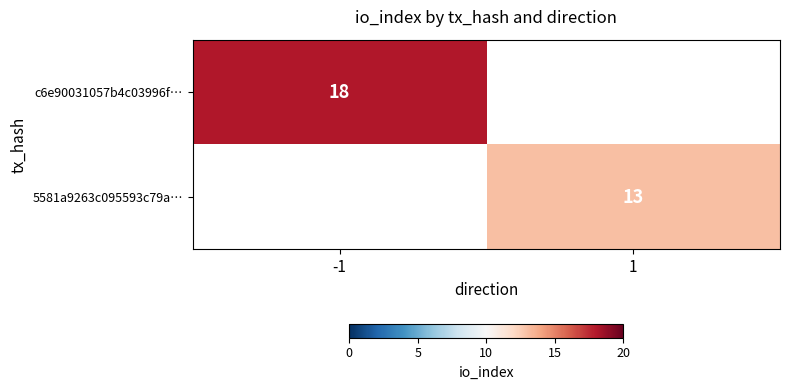

The c6e90031057b4c03996f… series shows 9 at -1. True or false?

False